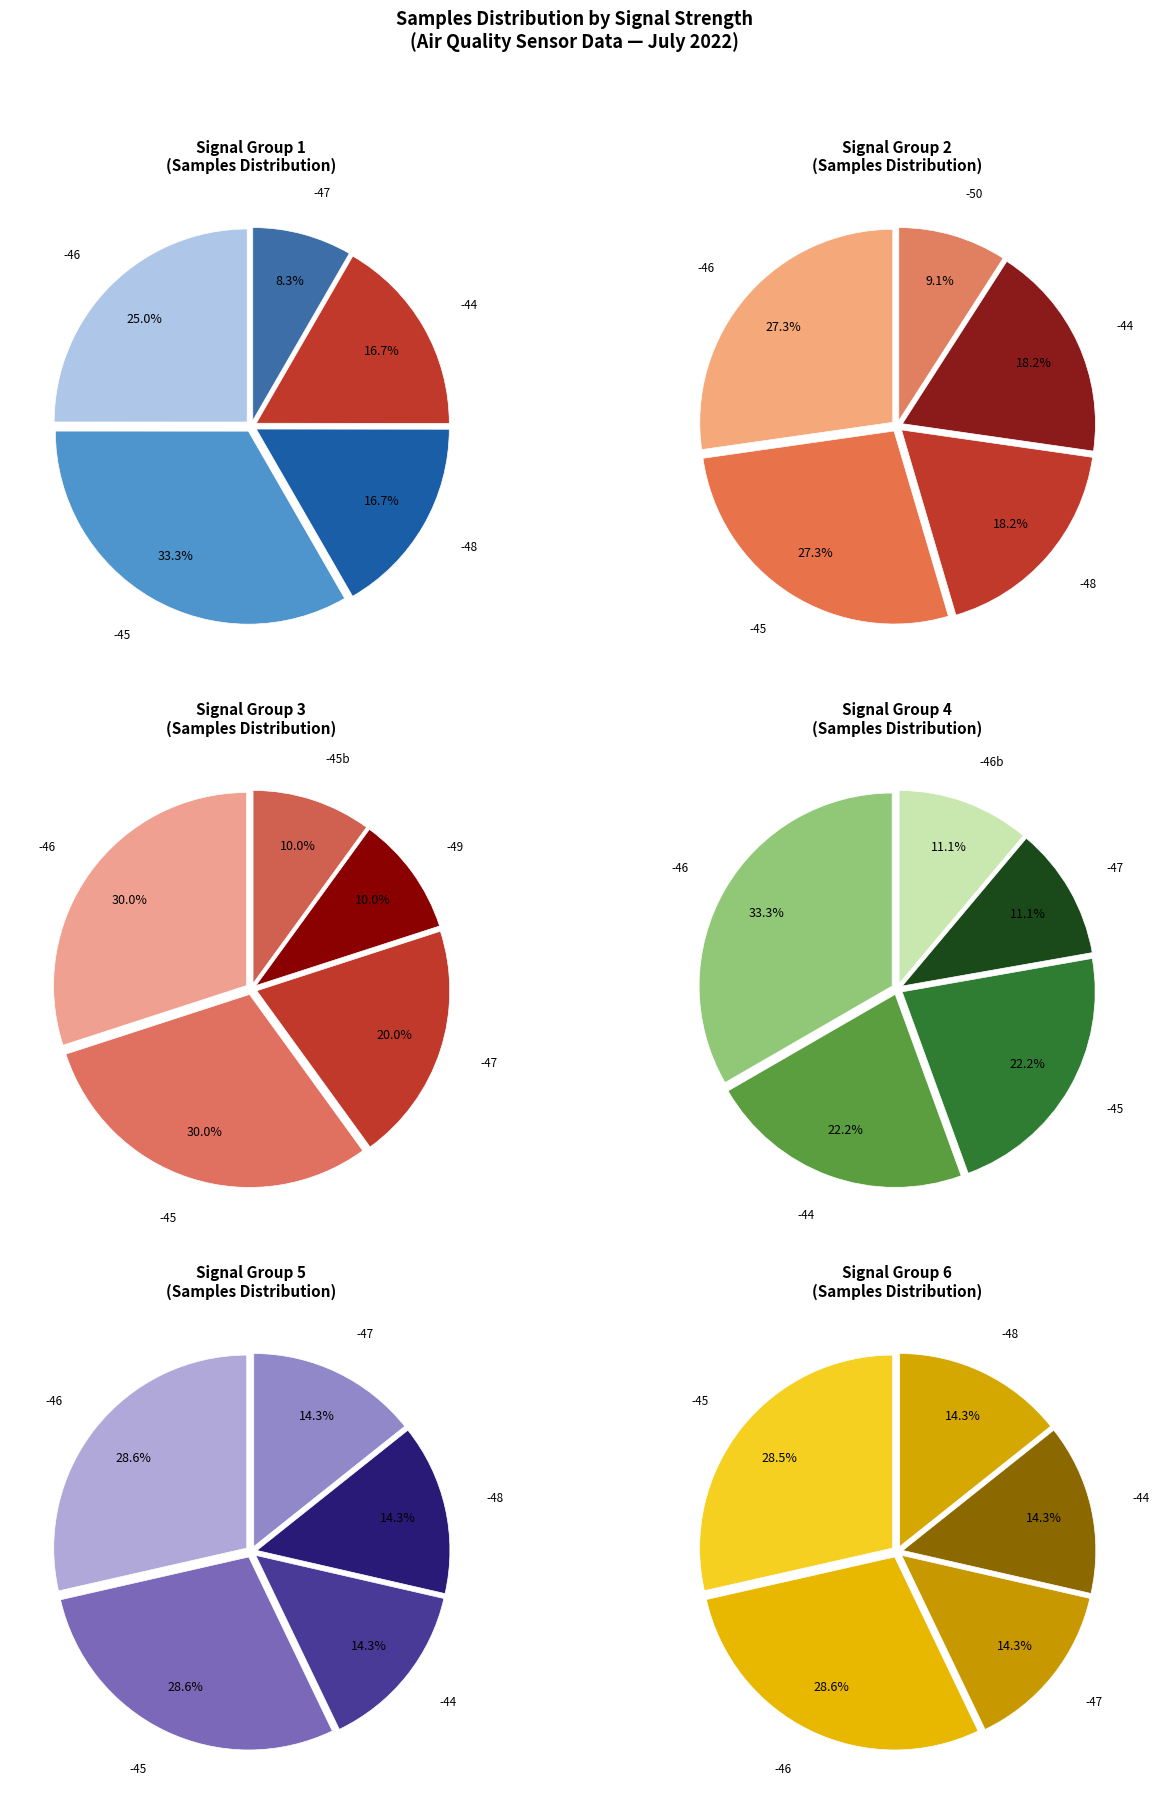

Does any single category account for the majority?

No